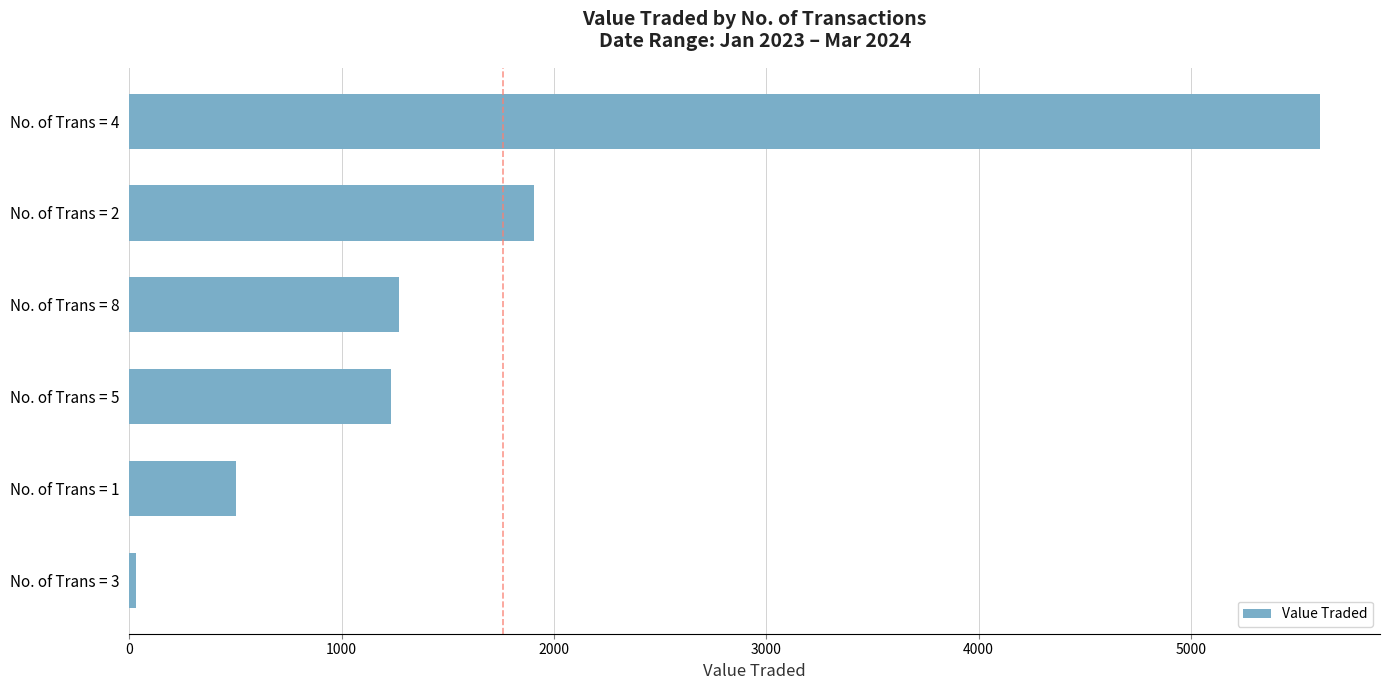

At which category does the chart reach its peak across all series?

No. of Trans = 4